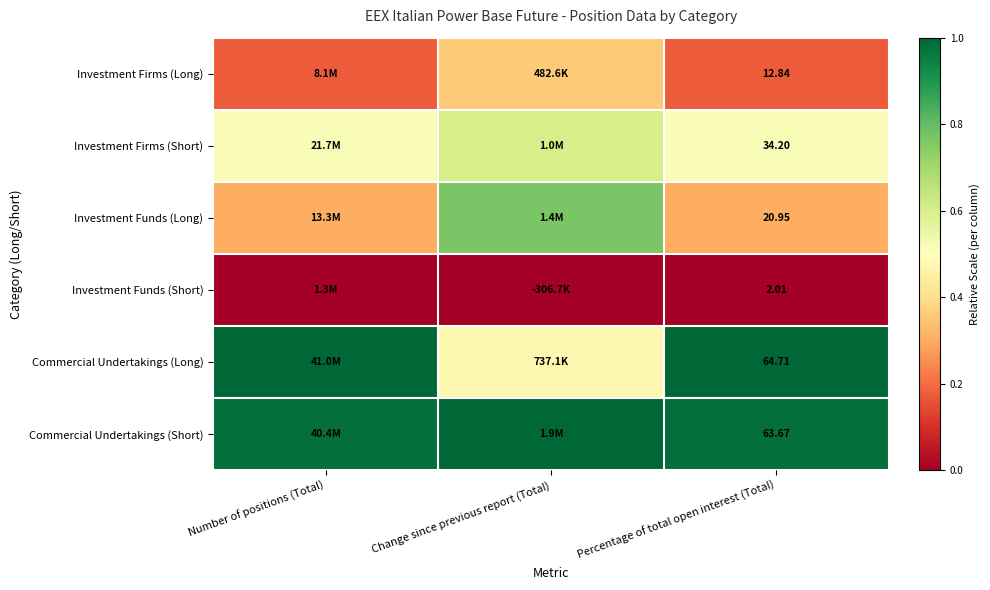

At Percentage of total open interest (Total), list the series in order from largest to smallest.

Commercial Undertakings (Long), Commercial Undertakings (Short), Investment Firms (Short), Investment Funds (Long), Investment Firms (Long), Investment Funds (Short)